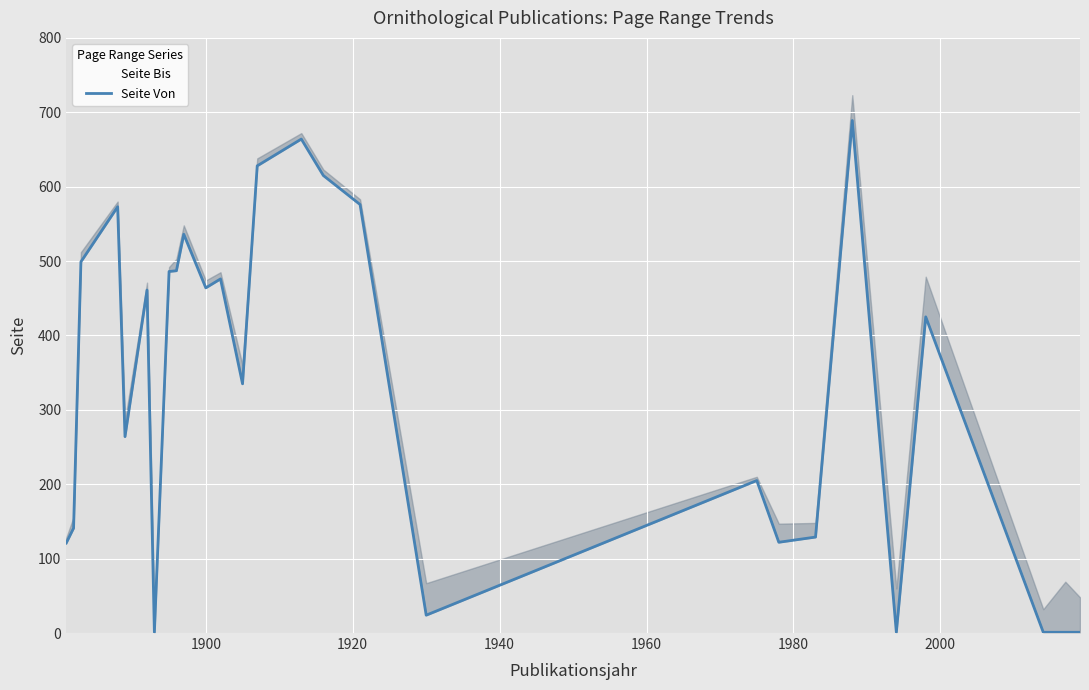

How many lines are shown in the chart?

2